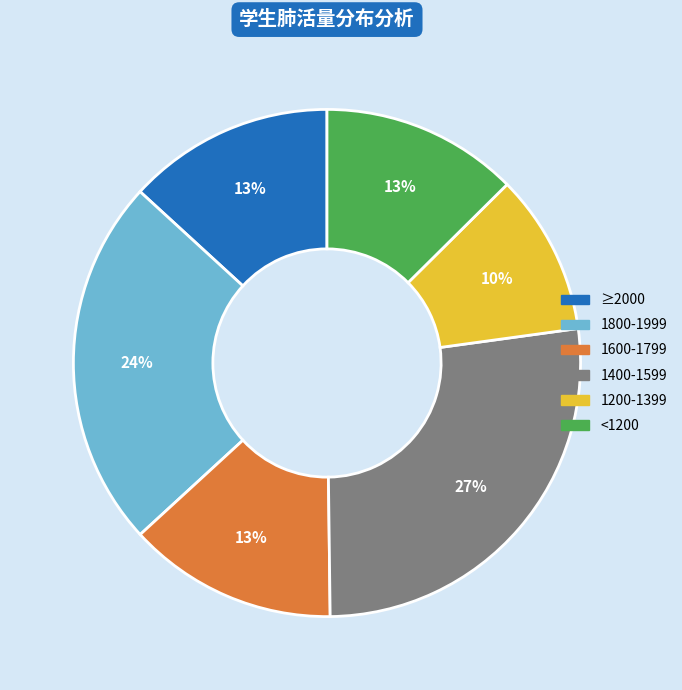

Count the number of slices in the pie.

6